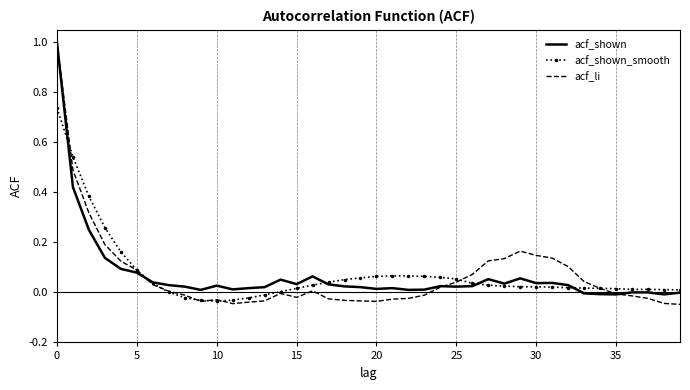

Which series has the largest range (max minus min)?

acf_li